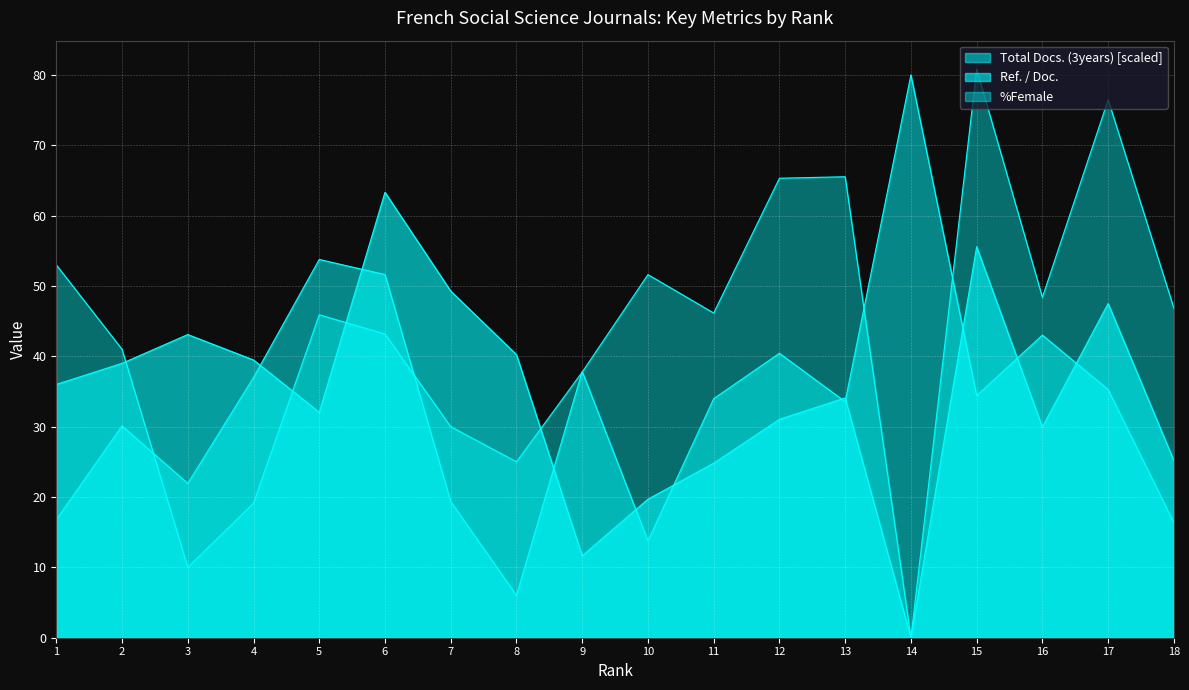

Is the value of %Female at 3 greater than the value of Ref. / Doc. at 17?

No